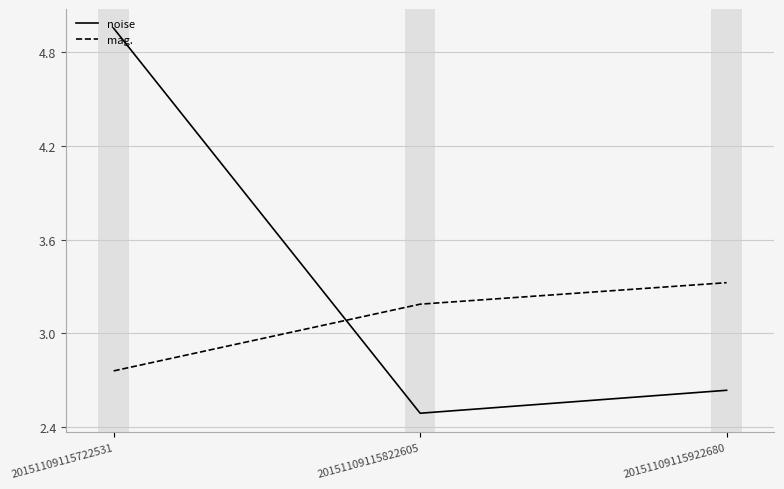

Count the number of data series in this chart.

2